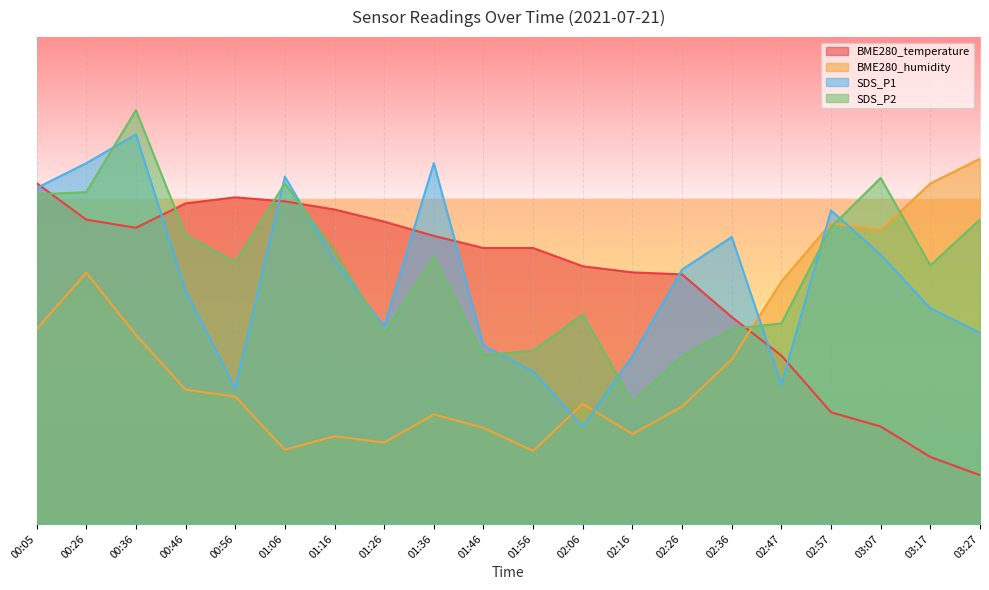

Is the value of SDS_P2 at 01:26 greater than the value of BME280_humidity at 01:46?

Yes